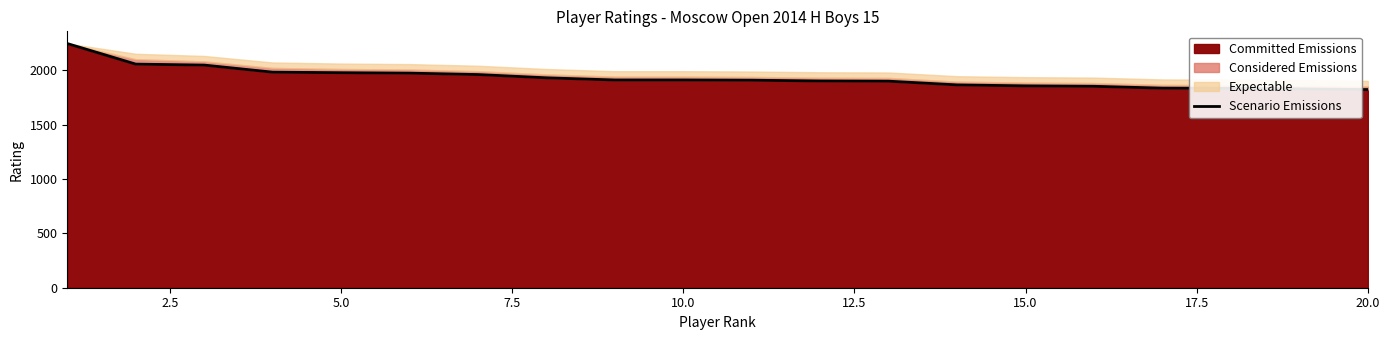

How many lines are shown in the chart?

1